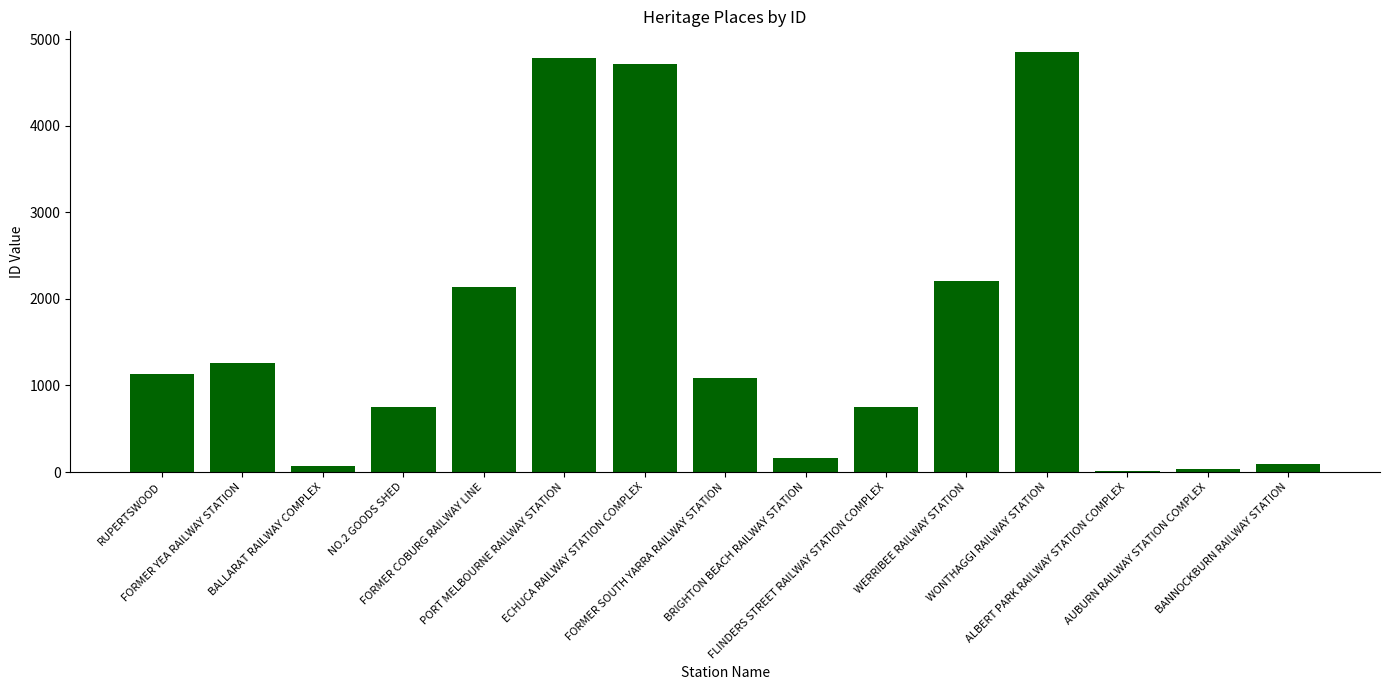

What is the maximum value shown in the chart?

4851